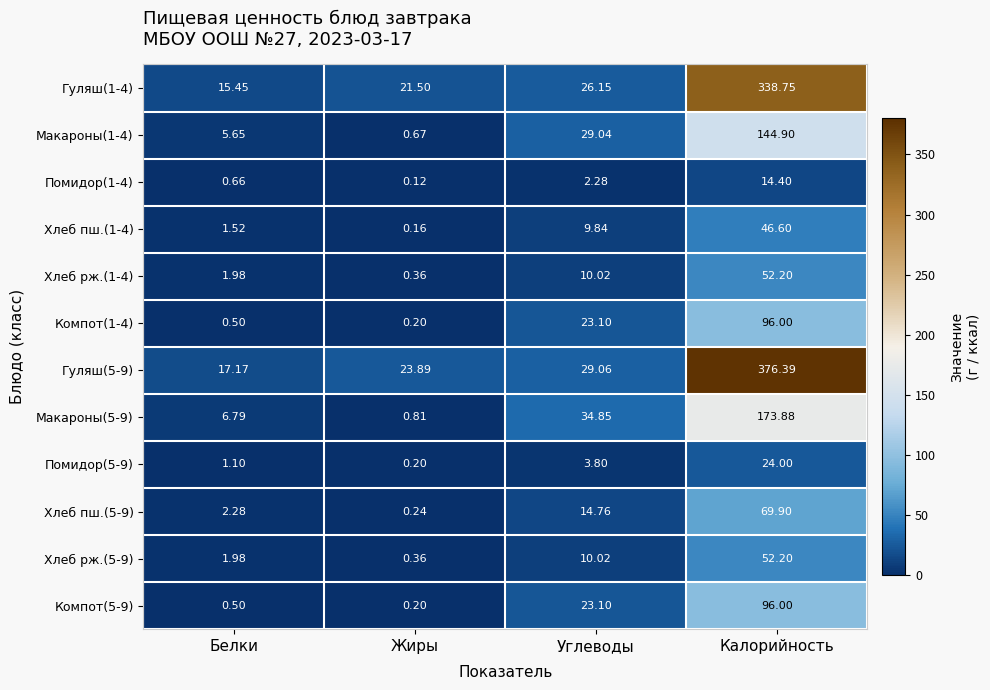

Which series has the widest spread of values?

Гуляш(5-9)